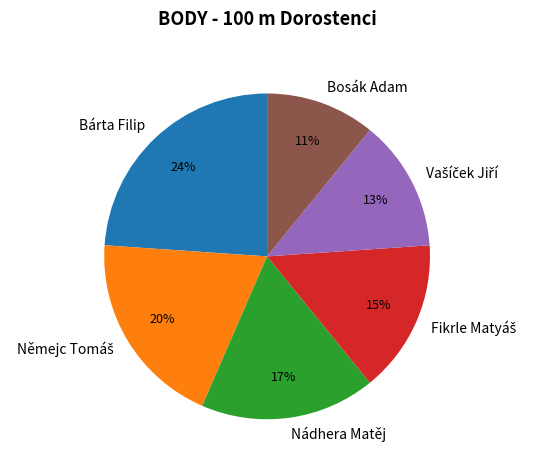

How many slices are in this pie chart?

6